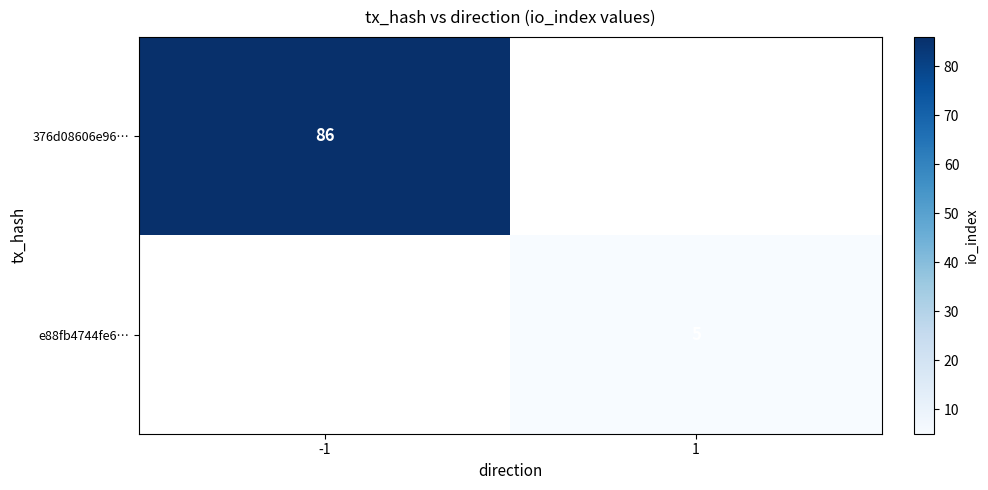

True or false: e88fb4744fe6… has a value of 7 at 1.

False